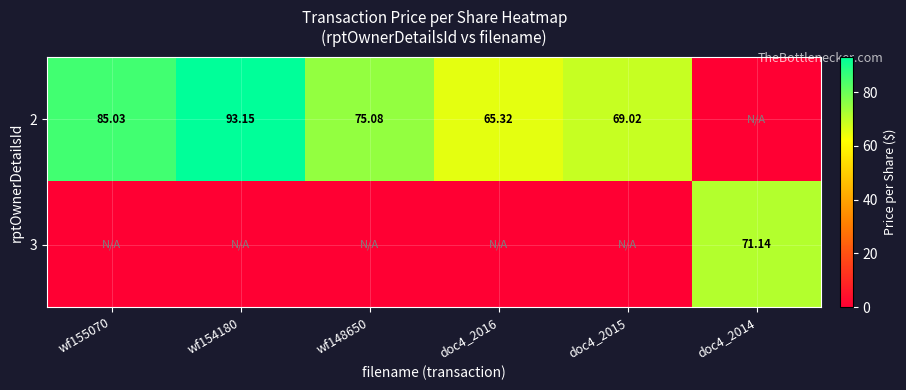

At which label does 2 first exceed 75?

wf155070